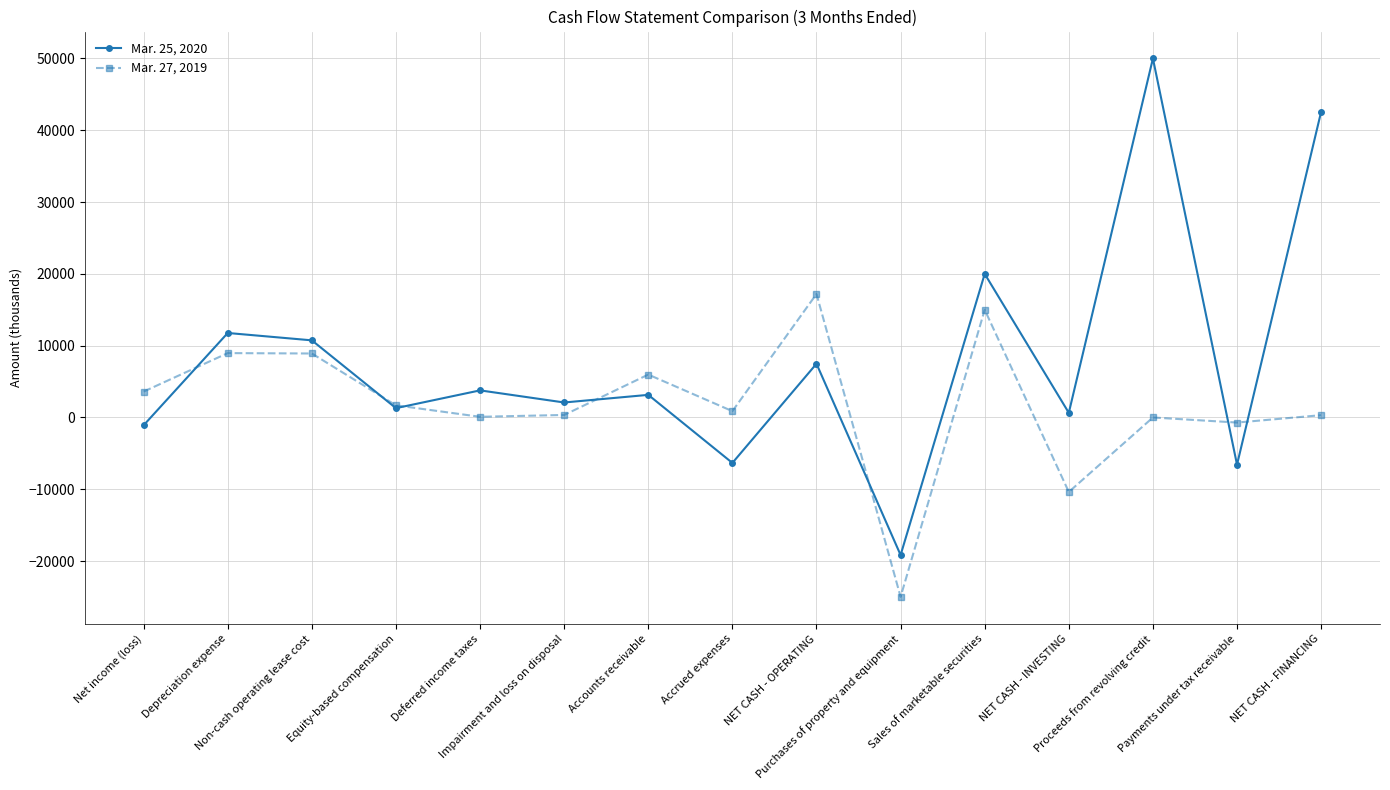

What is the greatest value displayed?

50000